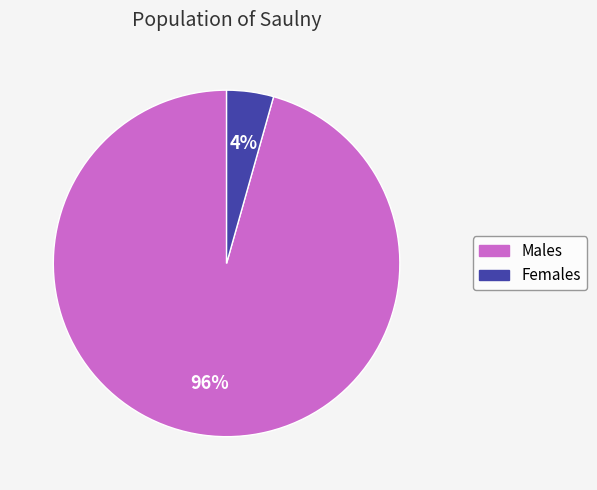

Does any single category account for the majority?

Yes